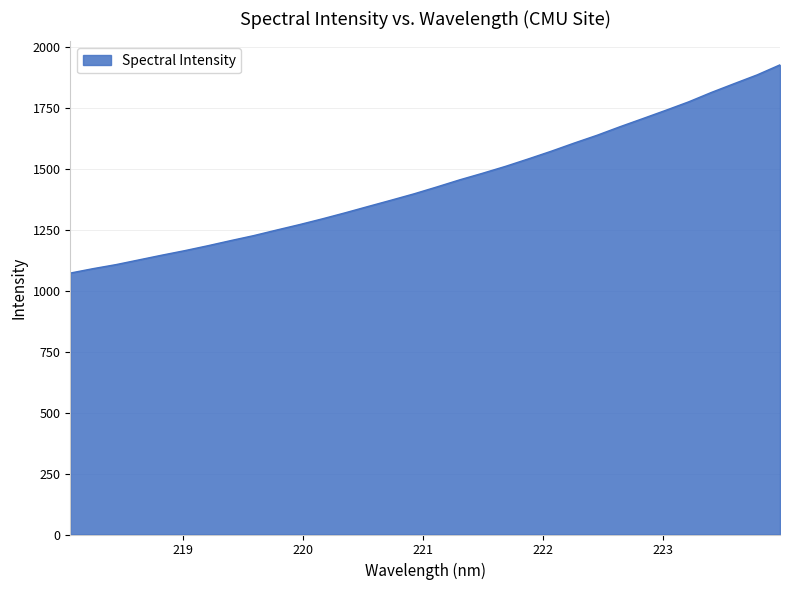

Does the chart display data point markers on the line(s)?

No